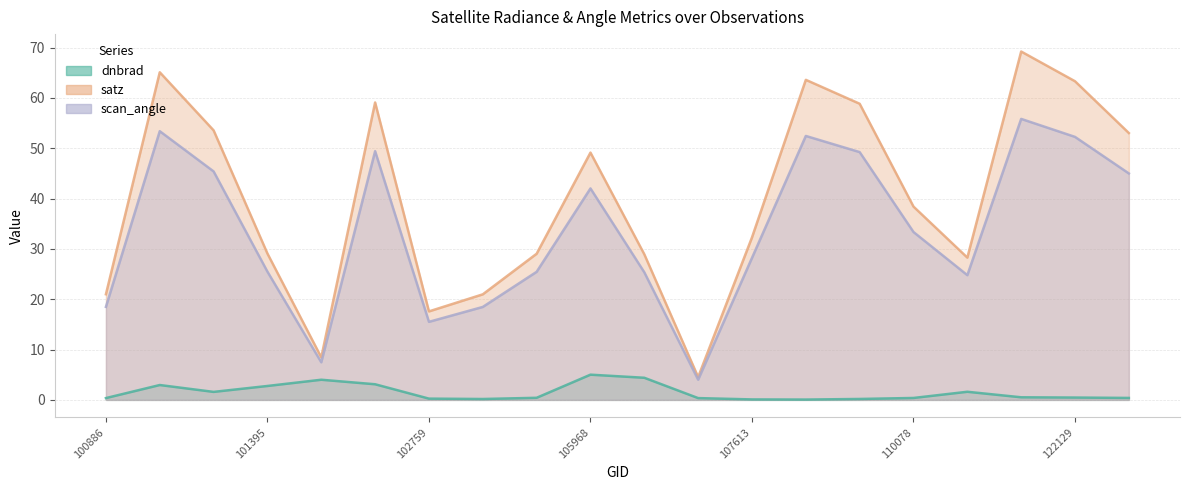

At how many categories does at least one series exceed 48?

9